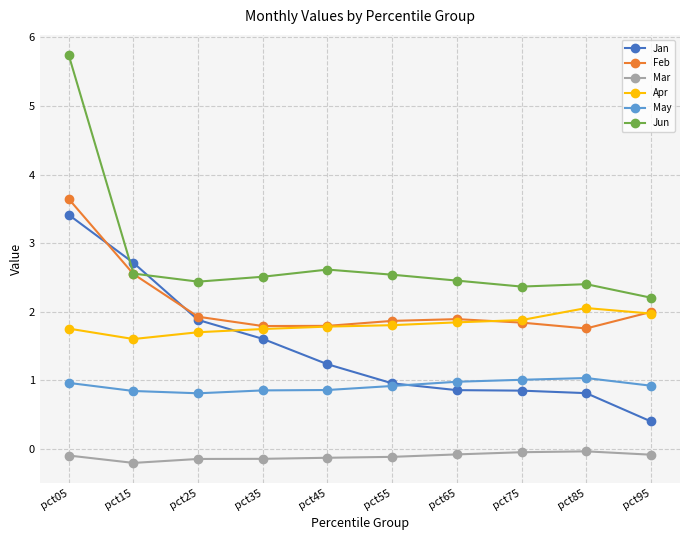

True or false: Jun has more than 0 points higher than both neighbors.

True